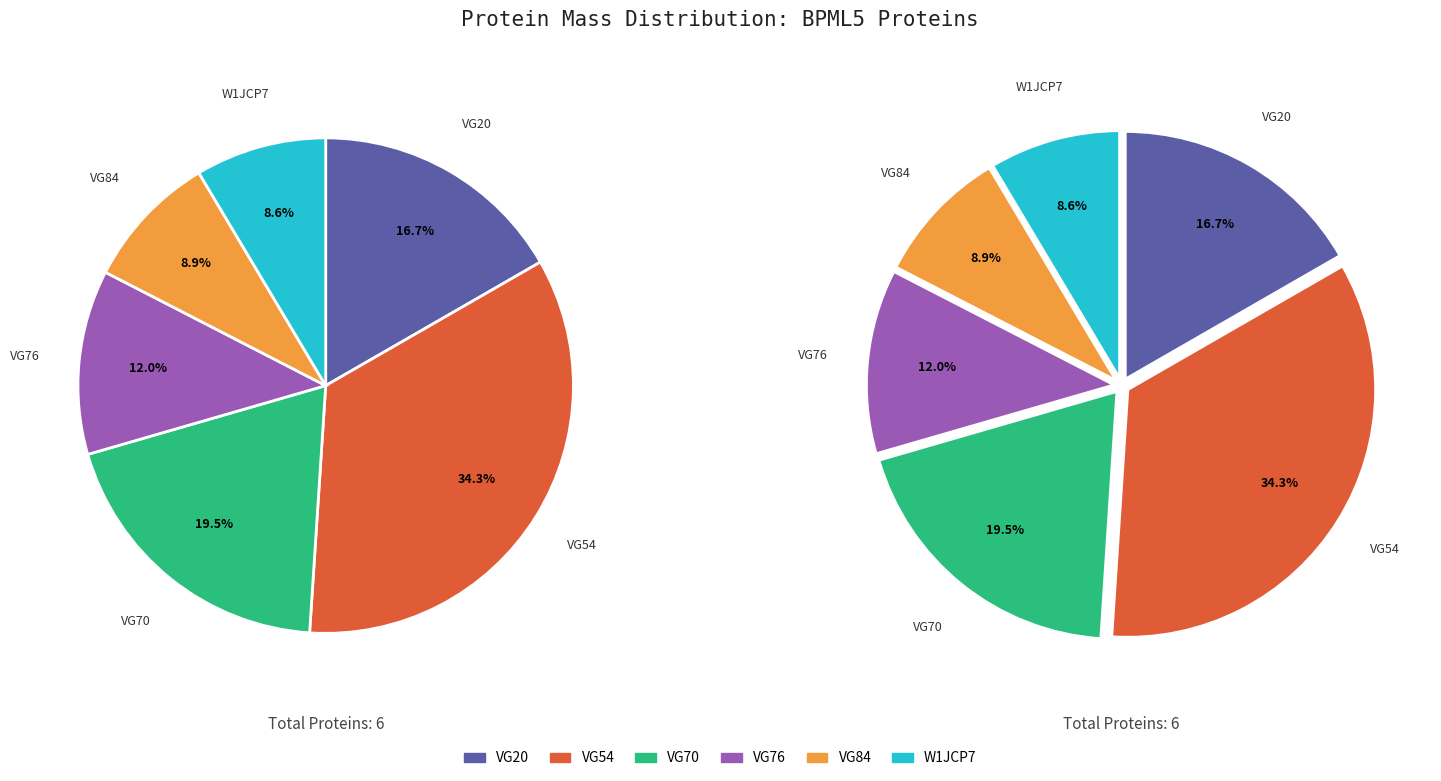

What is the change in value from VG20 to VG70?

+2337.3